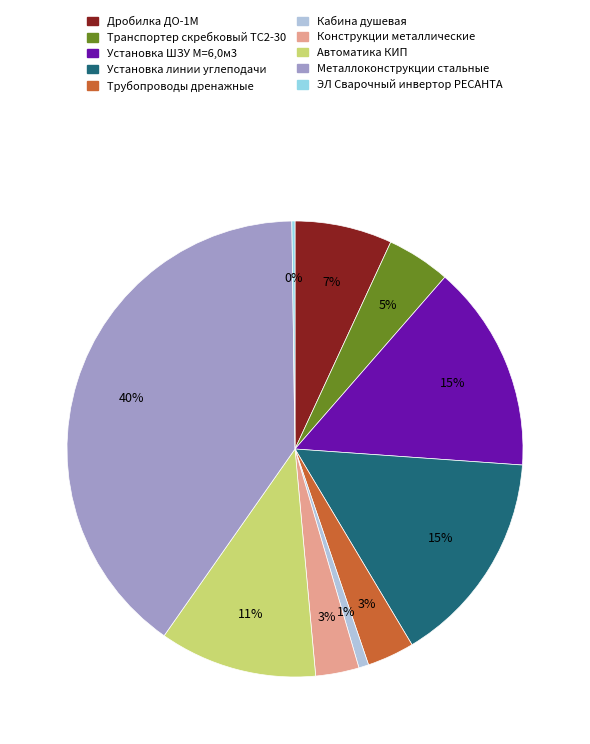

What portion of the pie excludes Автоматика КИП?

88.8%